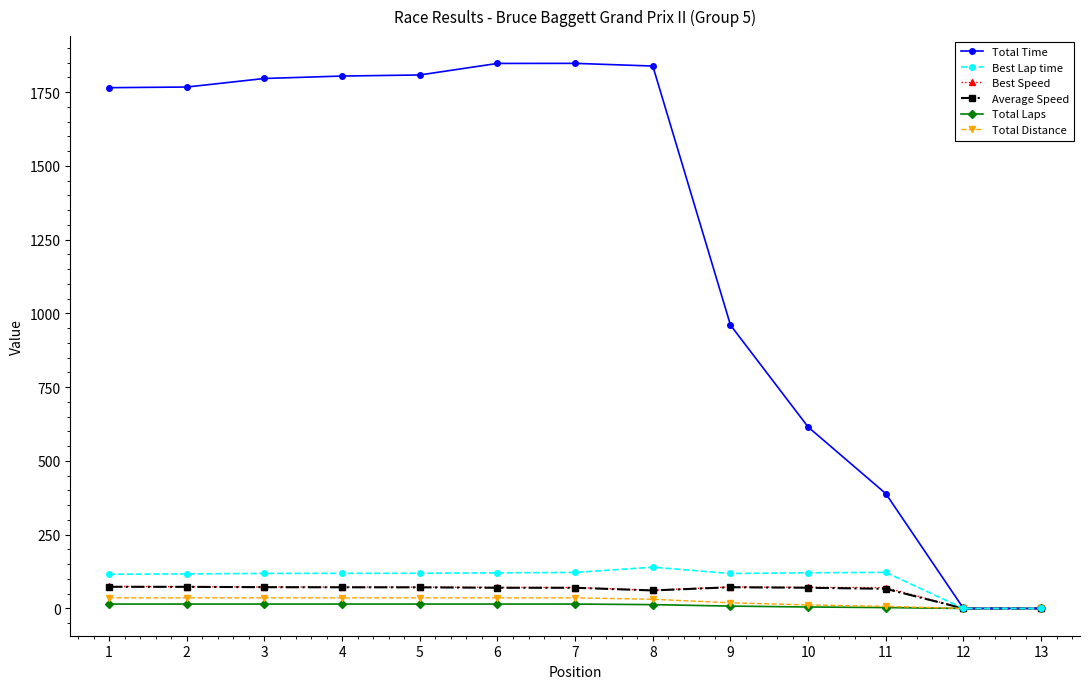

What is the total value across all series at 4?

2119.1